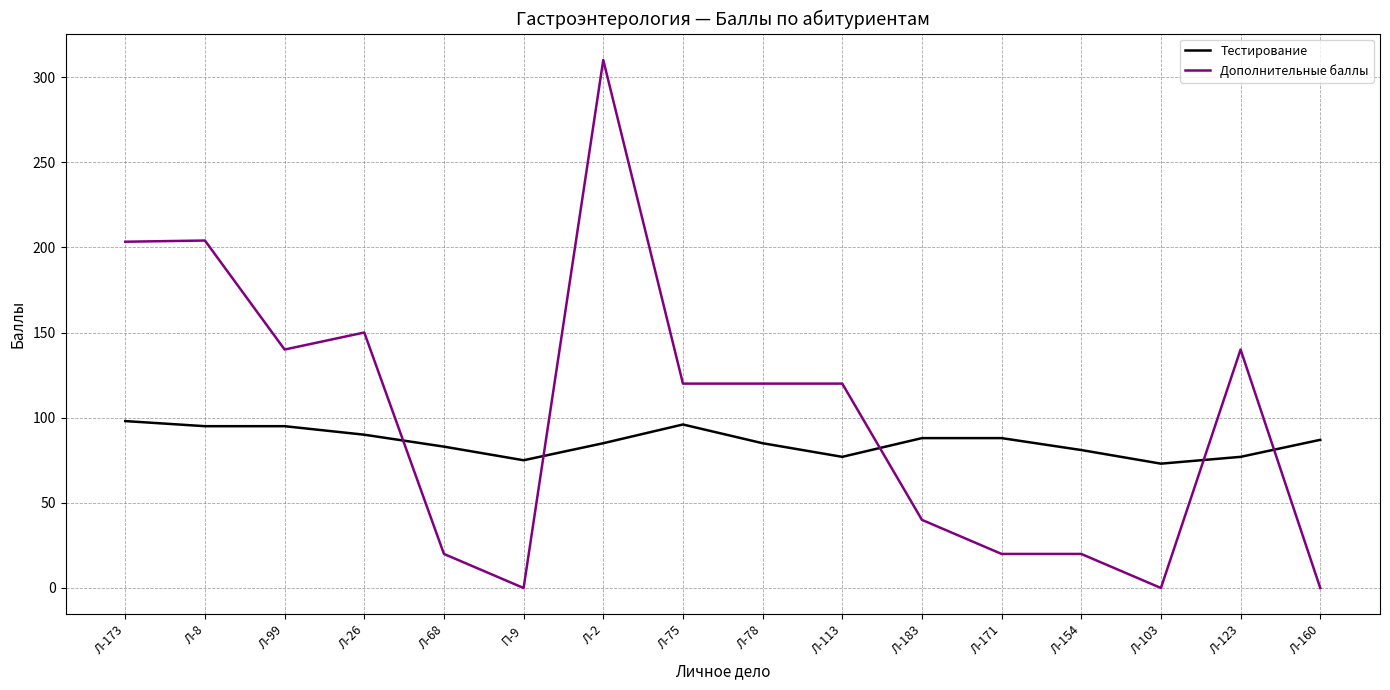

At how many categories does at least one series exceed 200?

3